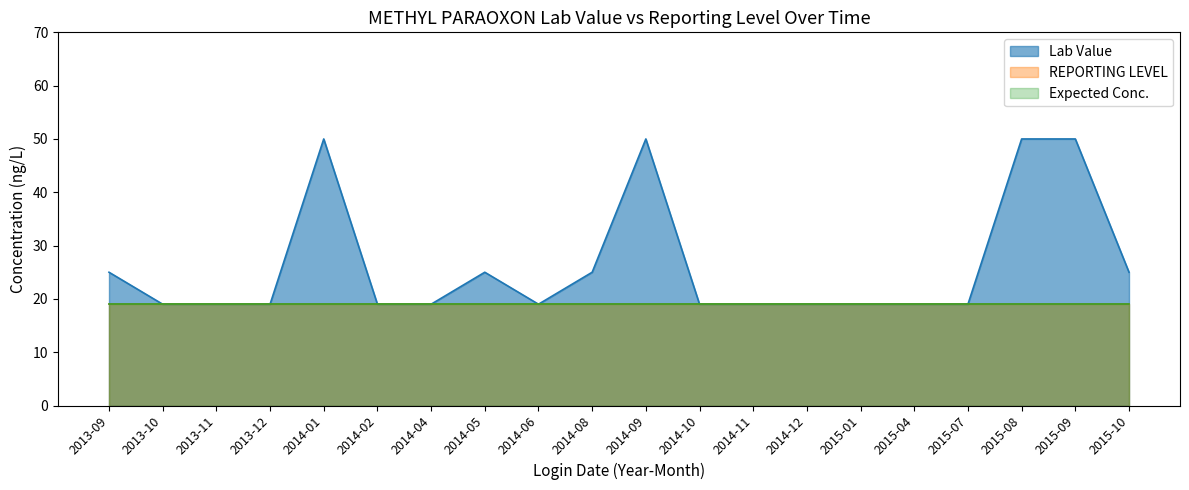

At how many categories does at least one series exceed 36?

4